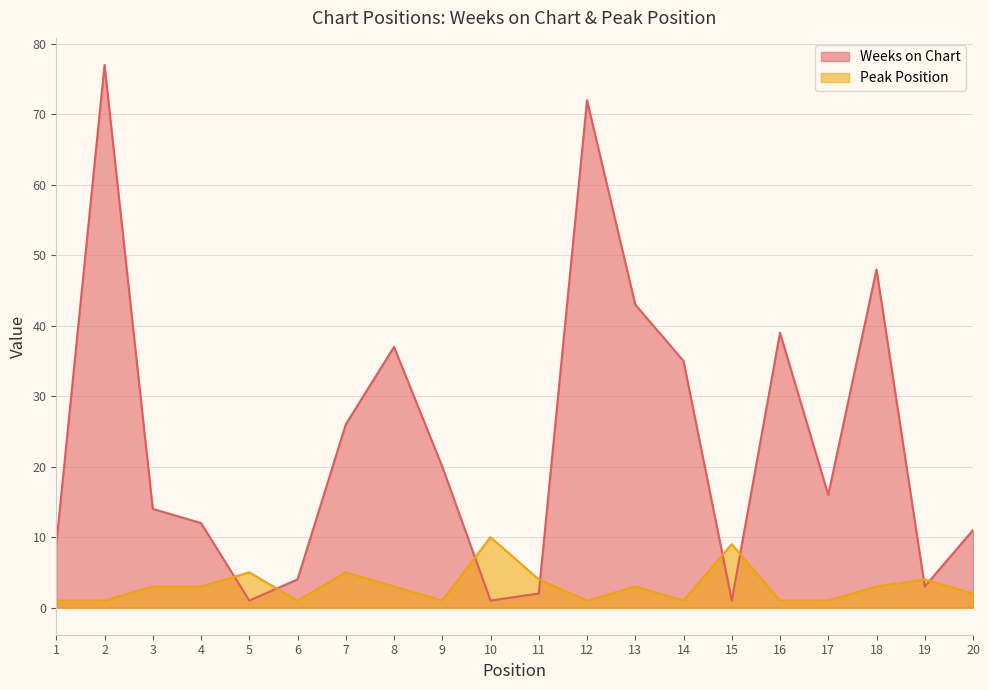

At which label does Peak Position reach its minimum?

1